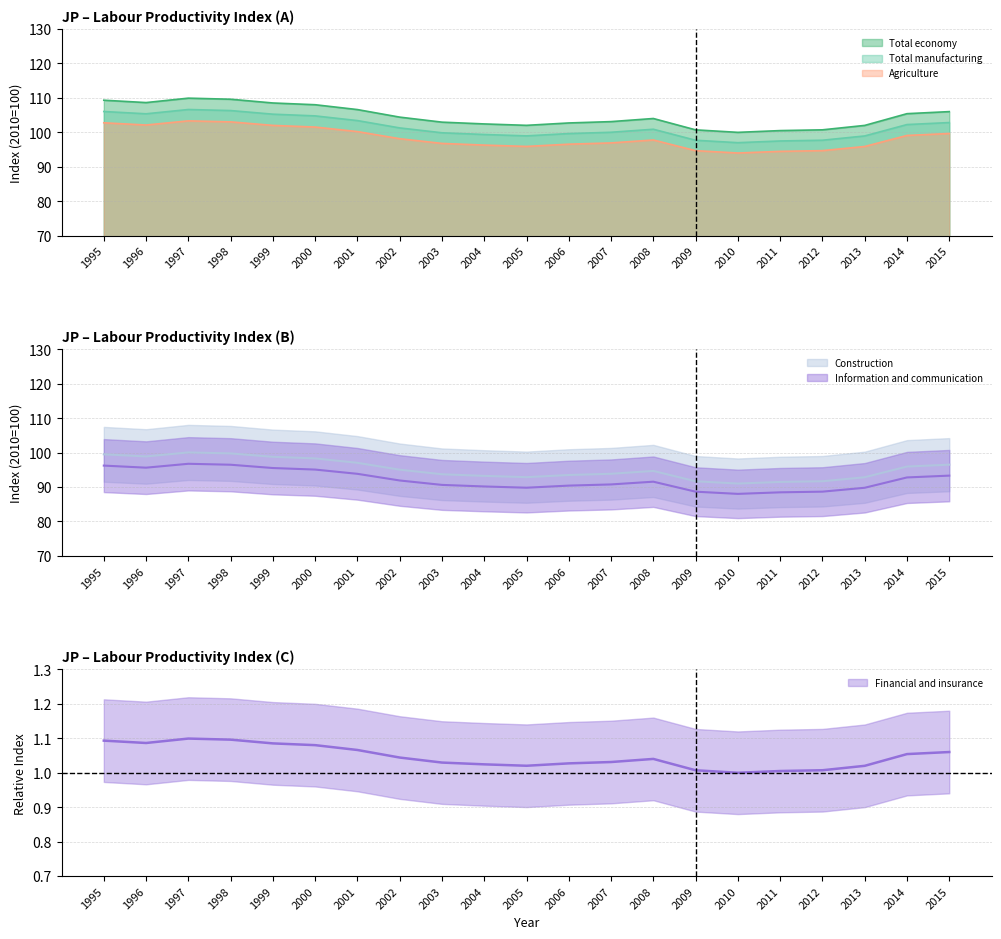

In Information and communication, how many points are lower than both neighbors (excluding endpoints)?

3